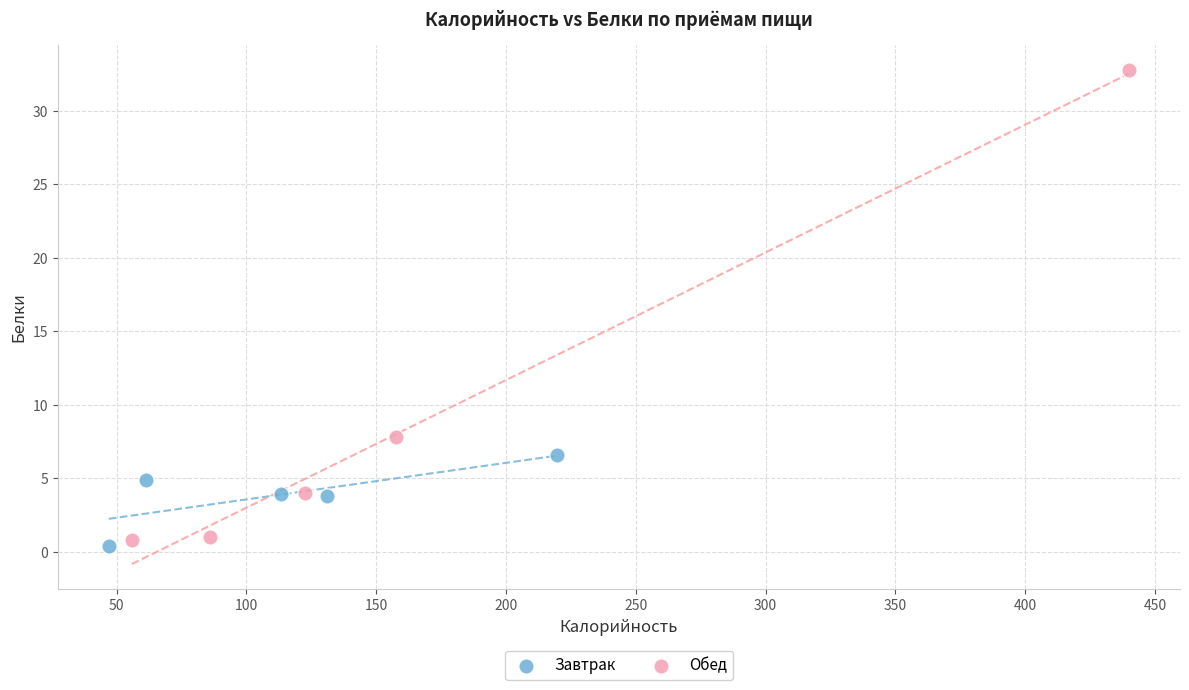

What are all the series names shown in the legend?

Завтрак, Обед